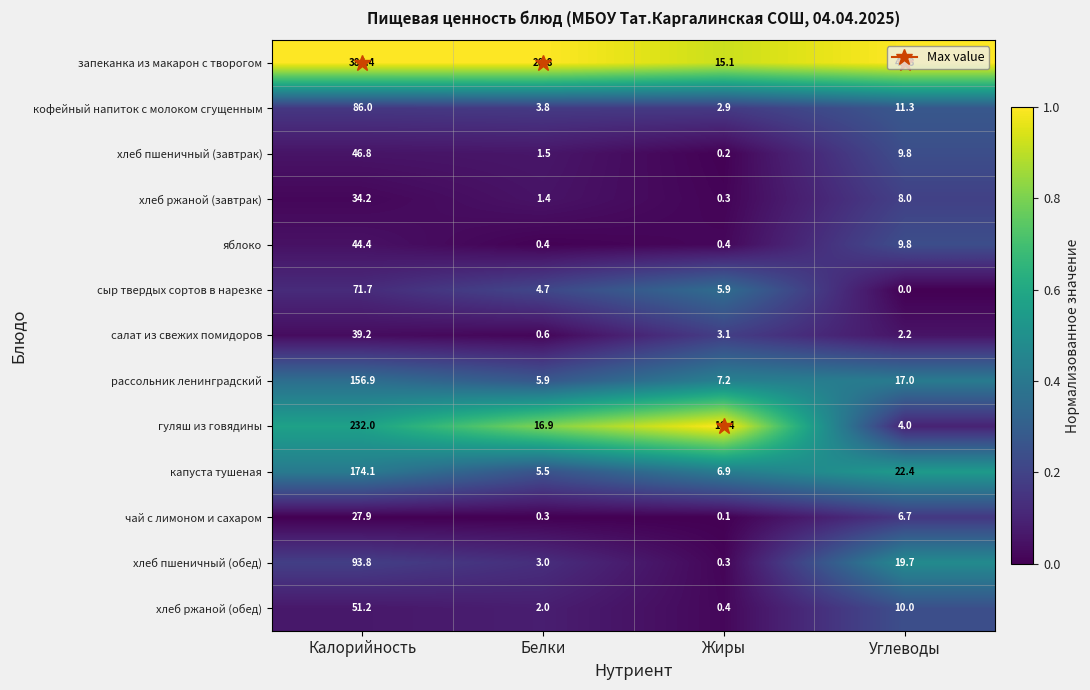

What is the total value across all series at Белки?

66.8